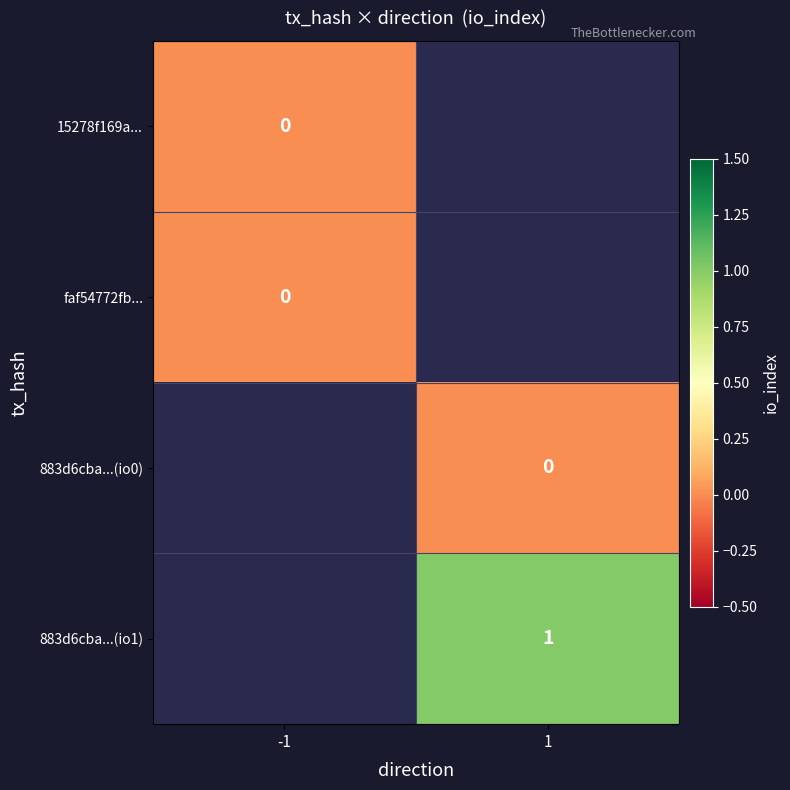

At which category does the chart reach its peak across all series?

1